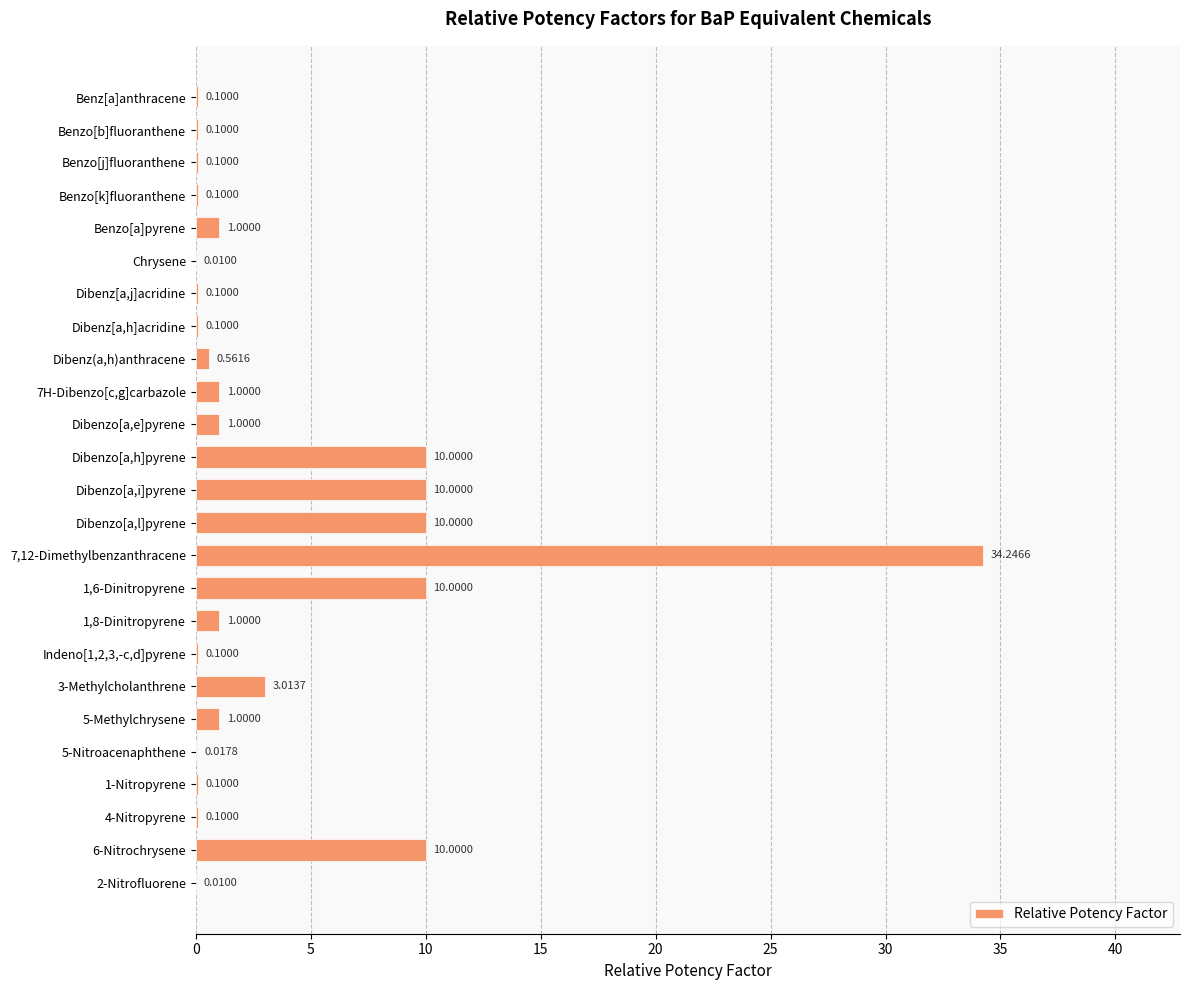

What is the sum of all values?

93.8